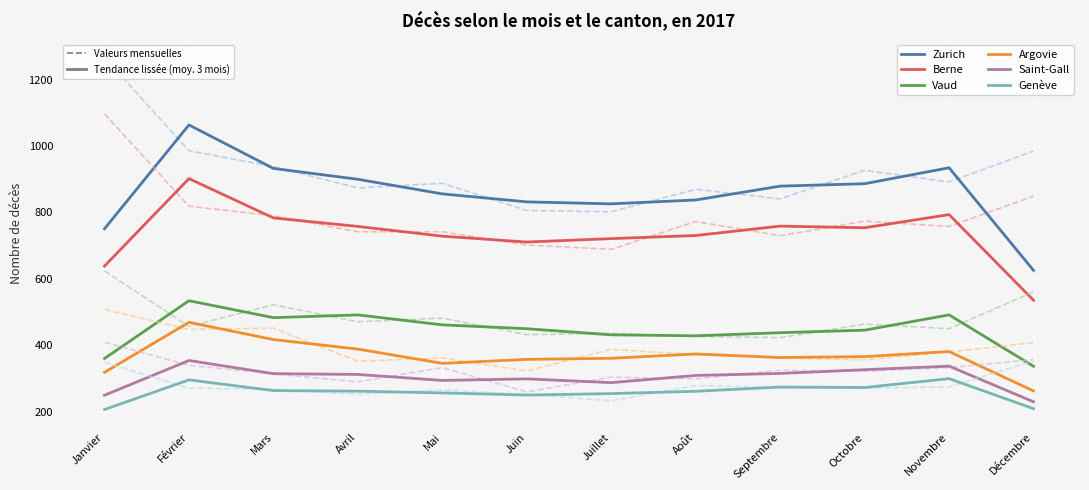

Where is the first local maximum for Argovie?

Février